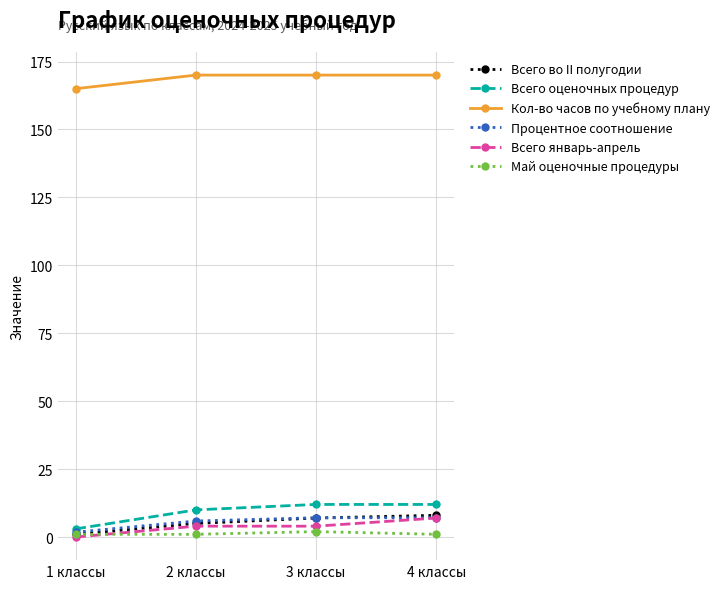

How many lines are shown in the chart?

6